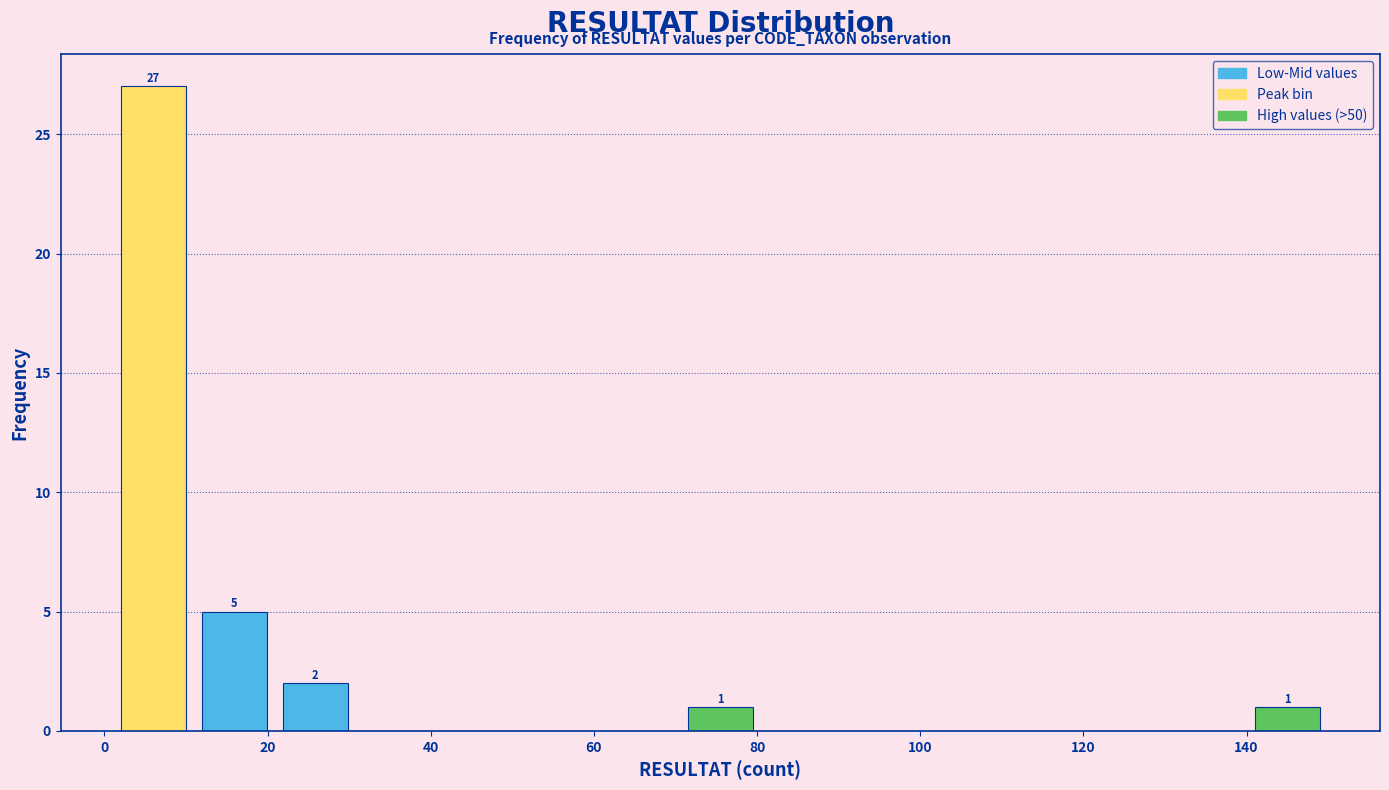

Which range on the x-axis has the tallest bar?

2 to 10